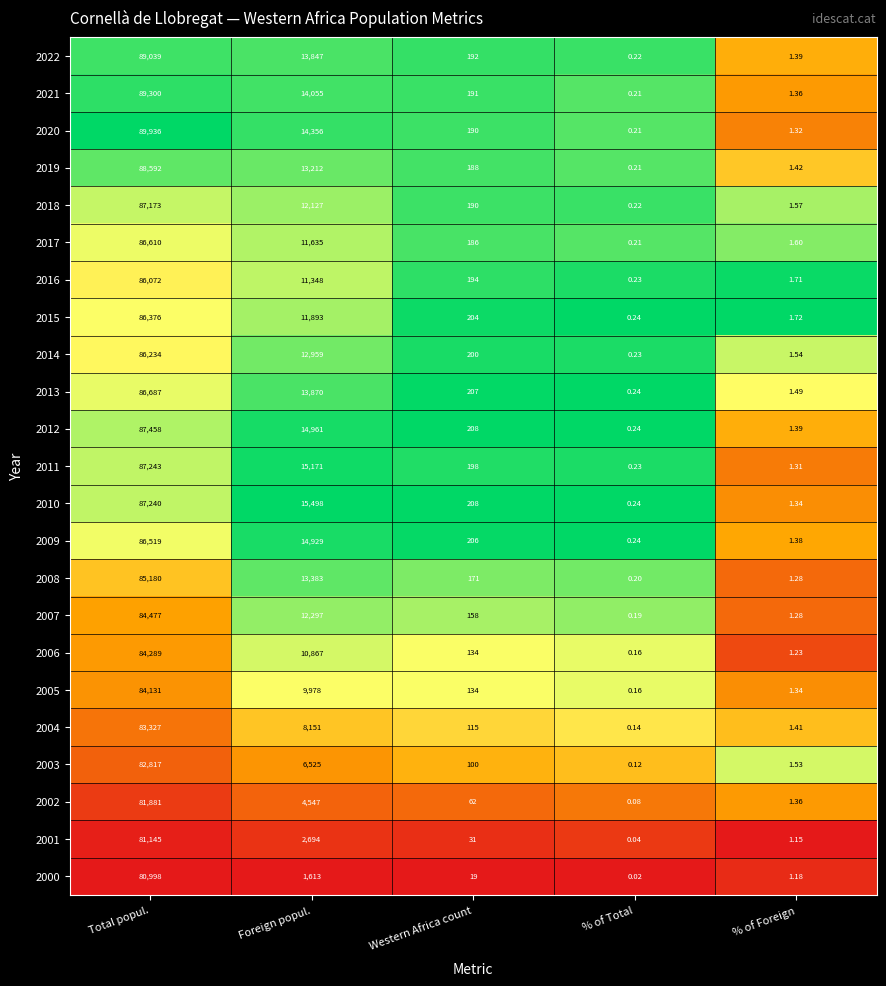

At which category is the sum across all series the highest?

Total popul.